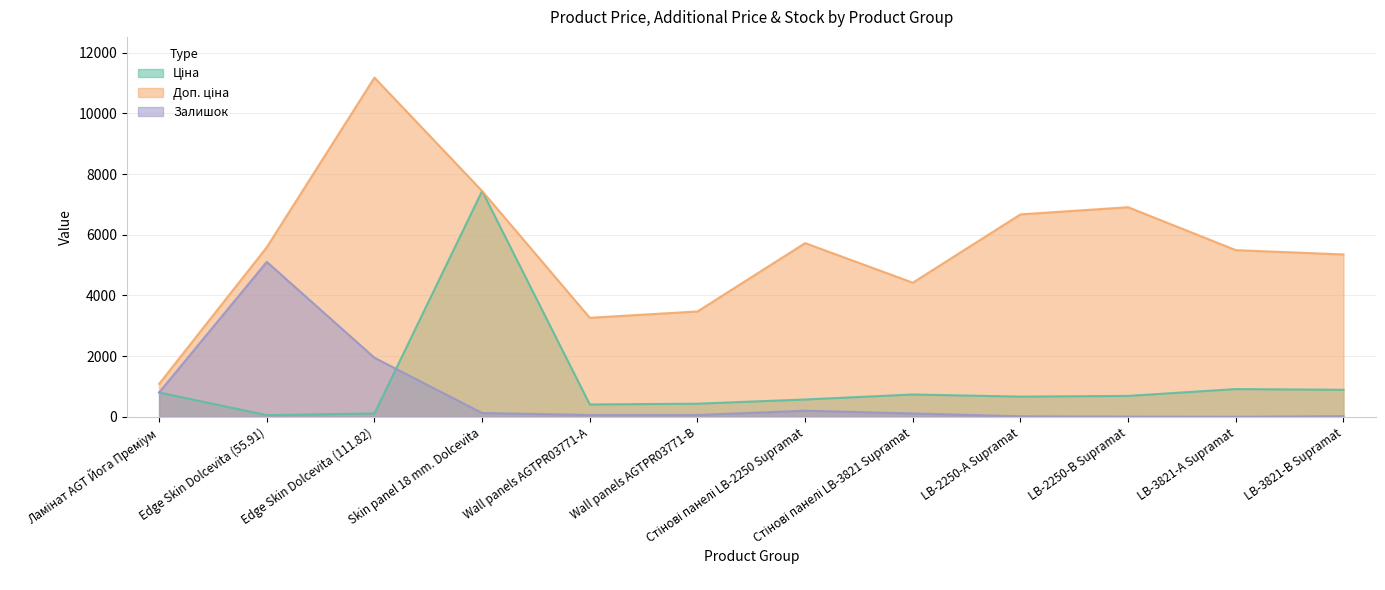

What is the total value across all series at LB-3821-А Supramat?

6412.9